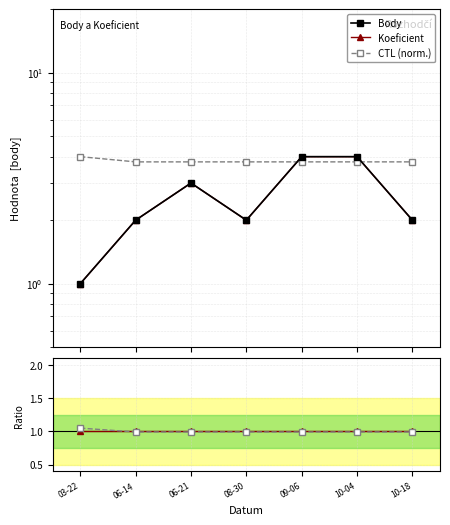

At which category is the sum across all series the highest?

10-04